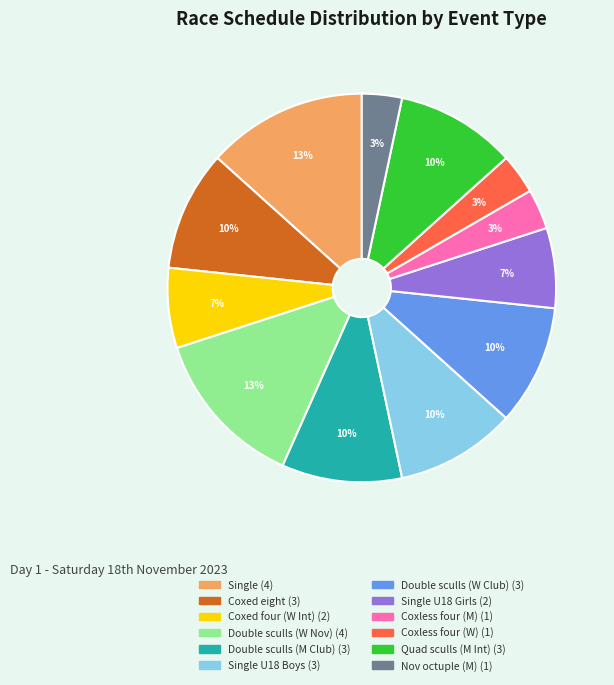

Is there any slice that represents more than half of the pie?

No